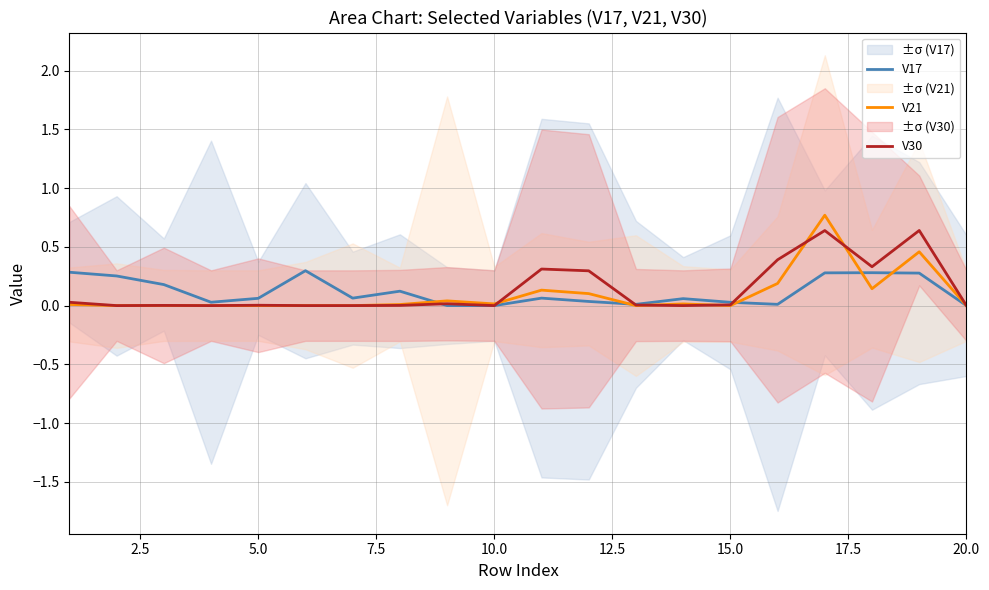

How many positive values does the V30 series have?

13